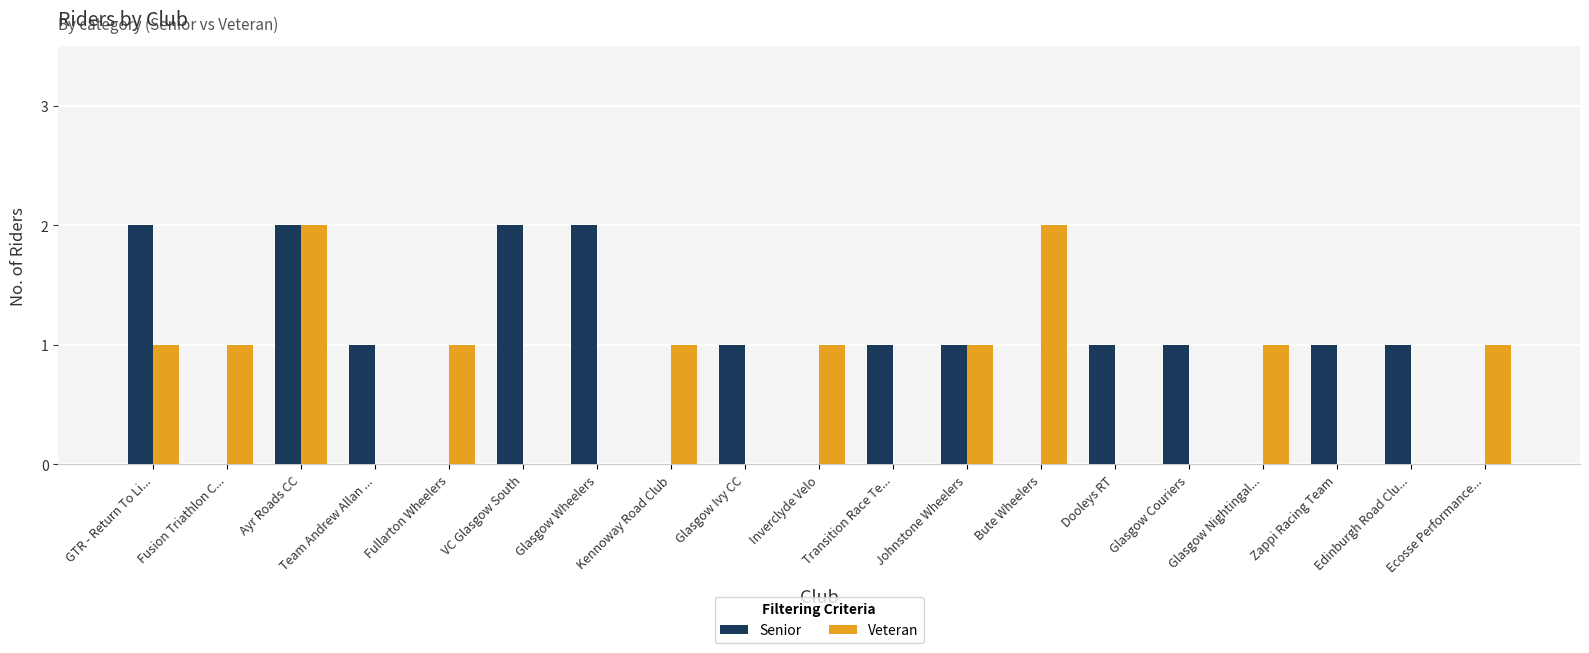

Which series changed the most between VC Glasgow South and Kennoway Road Club?

Senior